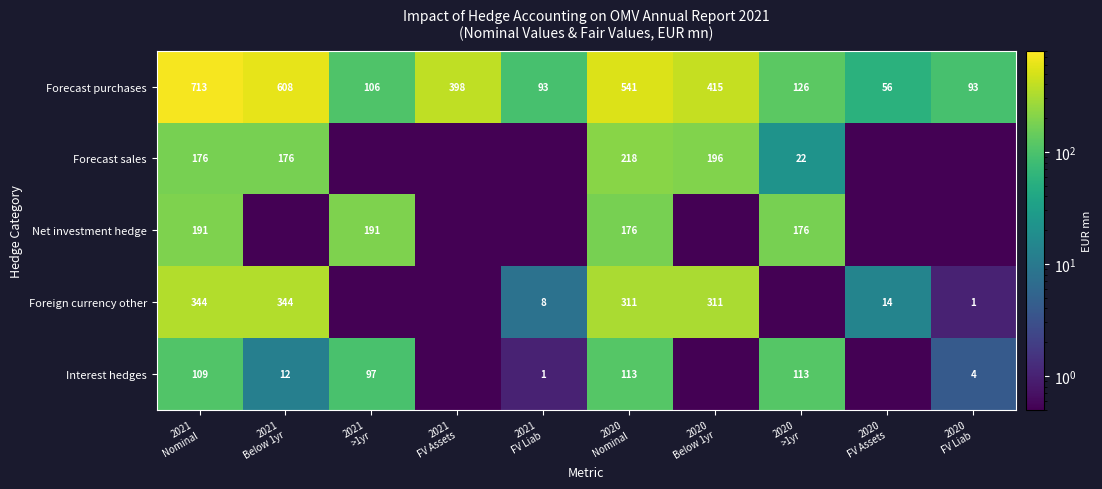

What is the difference between the maximum and second lowest values in the Forecast purchases series?

620.0